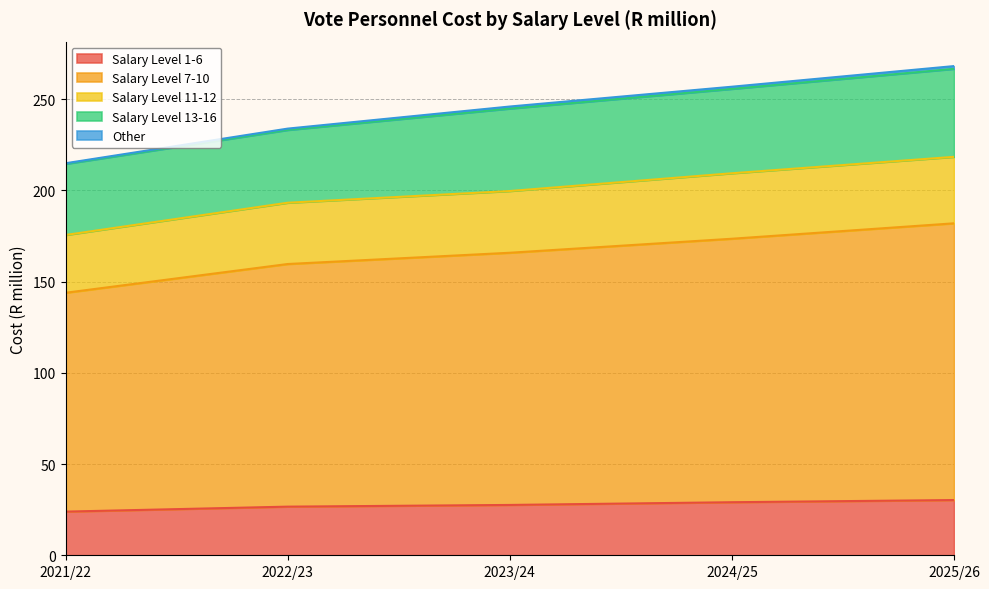

Does the chart have visible grid lines?

Yes